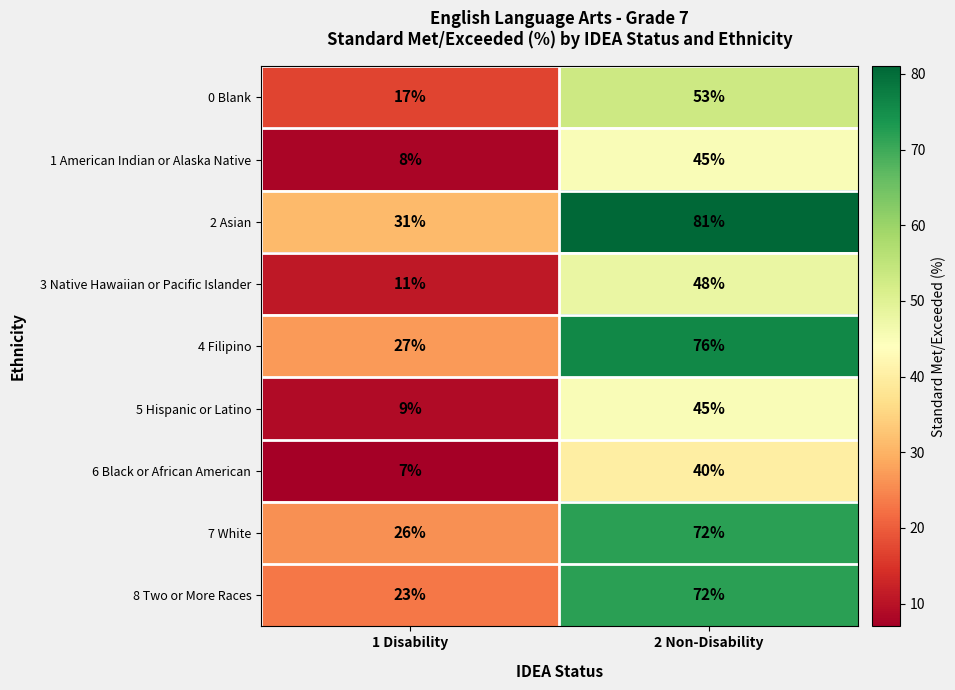

What is the approximate value of 5 Hispanic or Latino at 1 Disability, to the nearest 10?

10